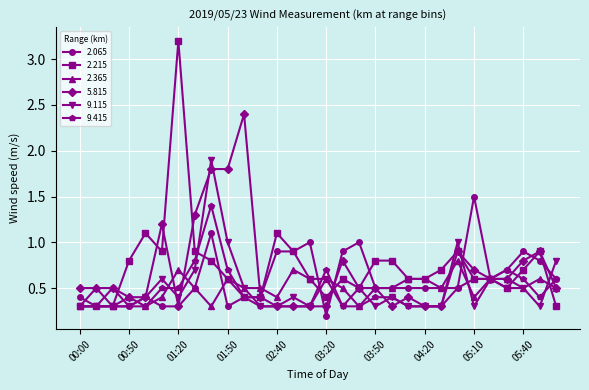

What is the highest value of the 2.215 series?

3.2